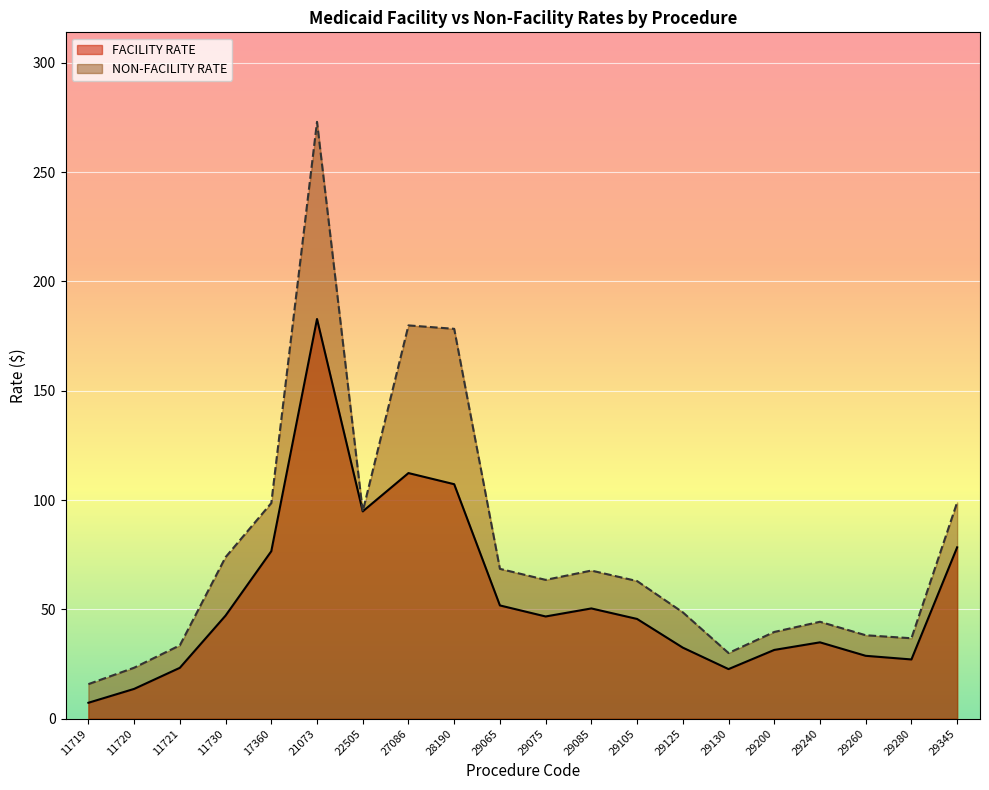

What is the value of the FACILITY RATE point at the 11th from the left?

46.7